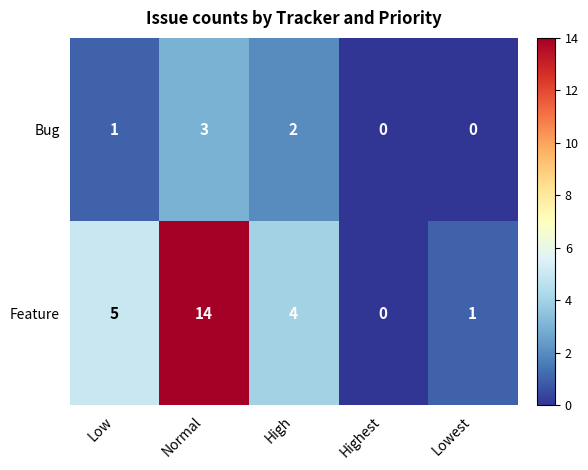

List the series in order of their overall mean, highest first.

Feature, Bug